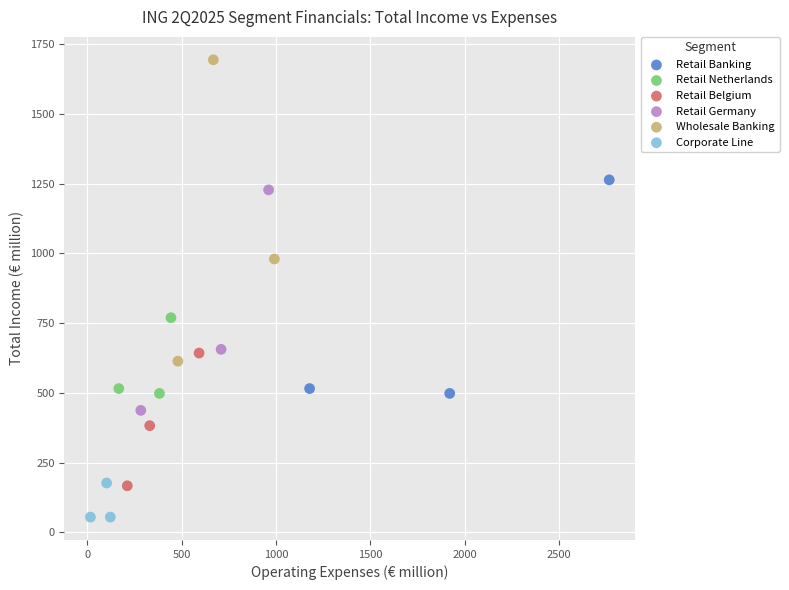

Which series reaches the minimum Y coordinate?

Corporate Line